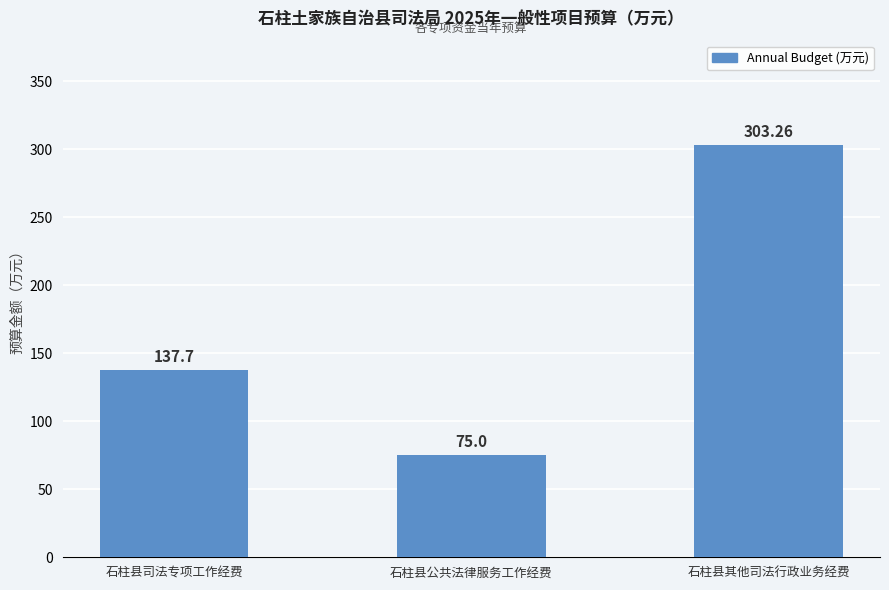

What is the label of the 2nd bar from the left?

石柱县公共法律服务工作经费